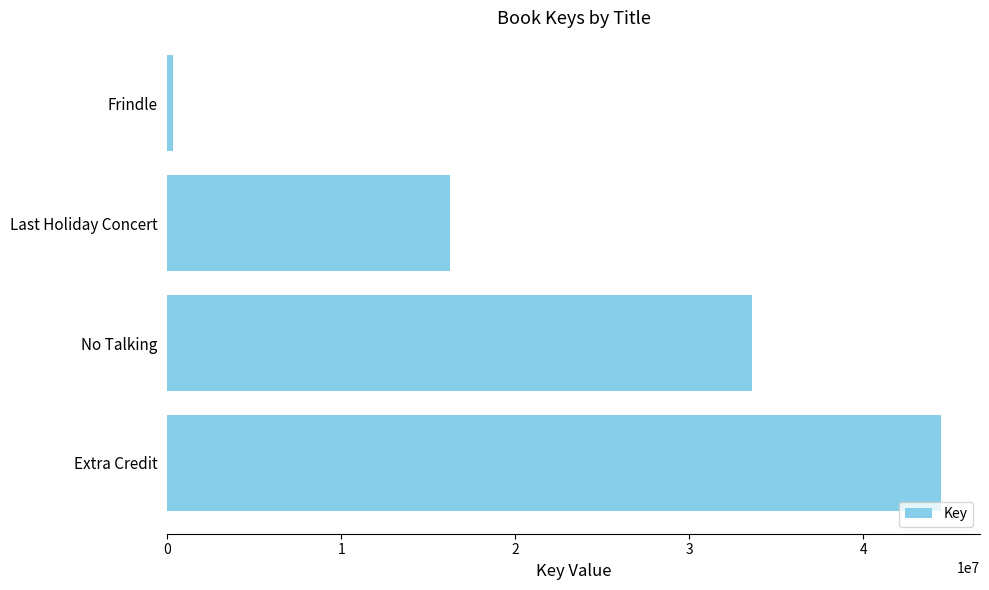

How many data points does each series have?

4